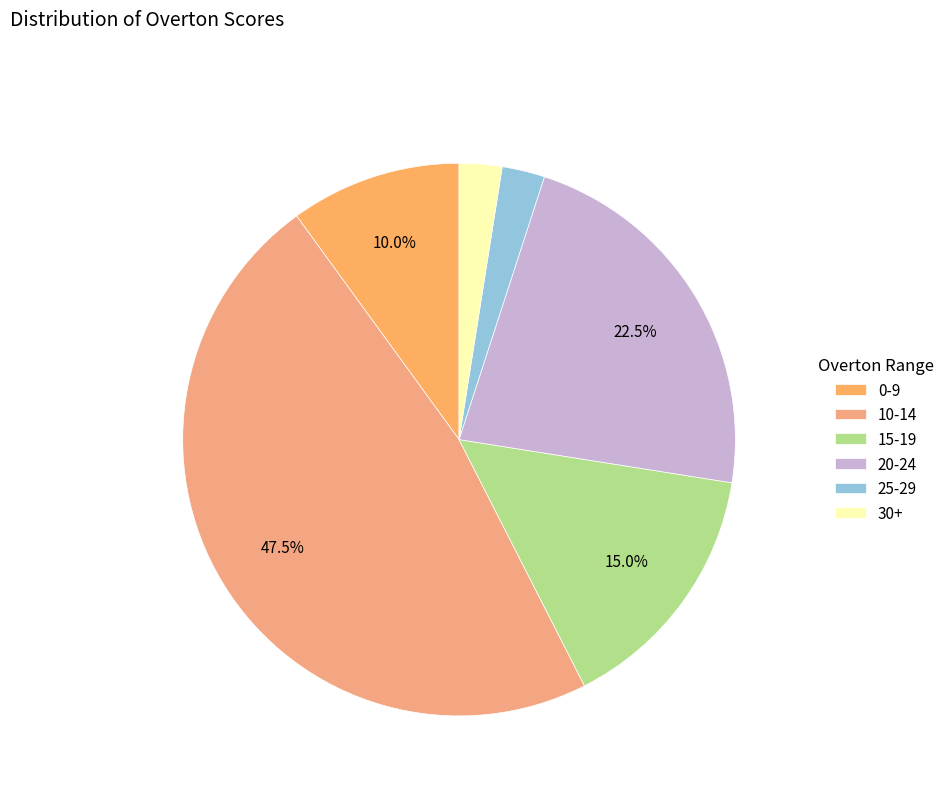

Count the number of slices in the pie.

6